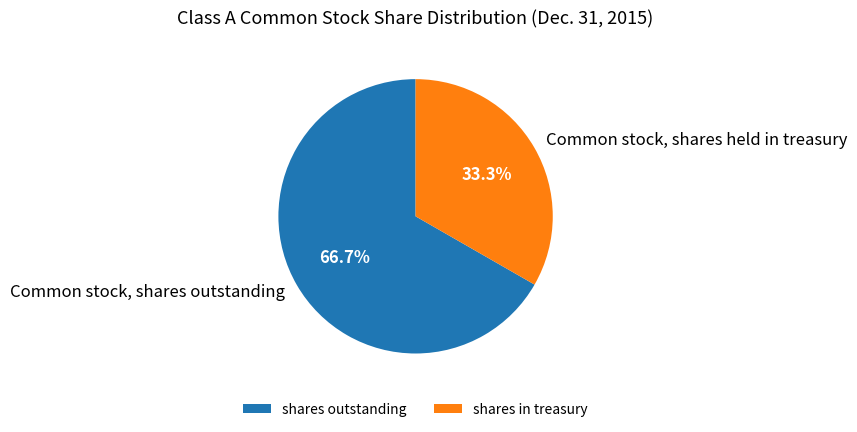

To the nearest percent, what is the combined percentage of Common stock, shares held in treasury and Common stock, shares outstanding?

100%